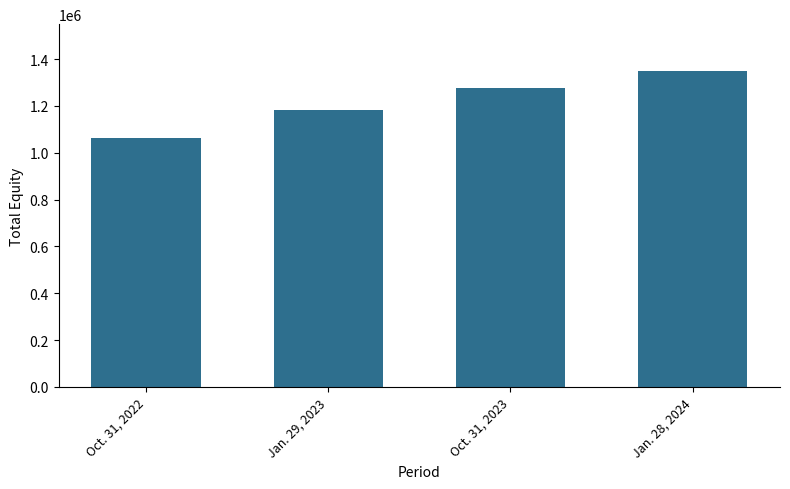

Which category has the highest value across all series?

Jan. 28, 2024